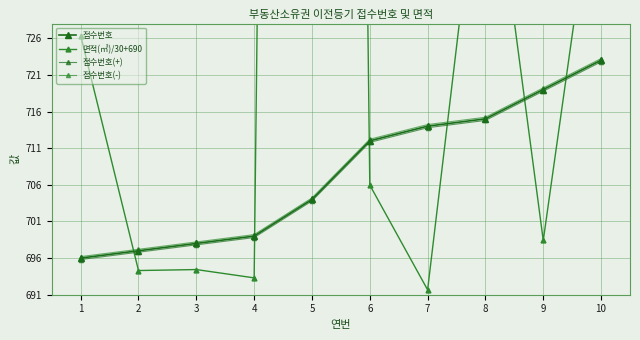

Reading left to right, list all the values displayed in this chart.

접수번호: 1=696.0	2=697.0	3=698.0	4=699.0	5=704.0	6=712.0	7=714.0	8=715.0	9=719.0	10=723.0
면적(㎡)/30+690: 1=726.4	2=694.3	3=694.4	4=693.3	5=1361.1	6=706.0	7=691.7	8=758.0	9=698.4	10=754.4
접수번호(+): 1=695.8	2=696.8	3=697.8	4=698.8	5=703.8	6=711.8	7=713.8	8=714.8	9=718.8	10=722.8
접수번호(-): 1=696.2	2=697.2	3=698.2	4=699.2	5=704.2	6=712.2	7=714.2	8=715.2	9=719.2	10=723.2